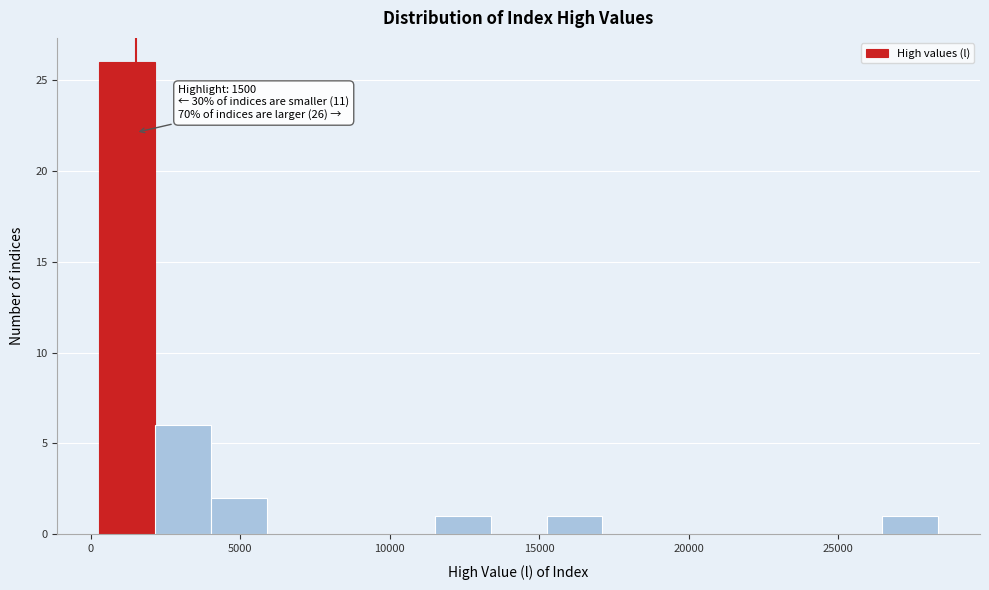

Around what value on the x-axis is the tallest bar? Give the approximate position of its centre, as read against the axis.

1000